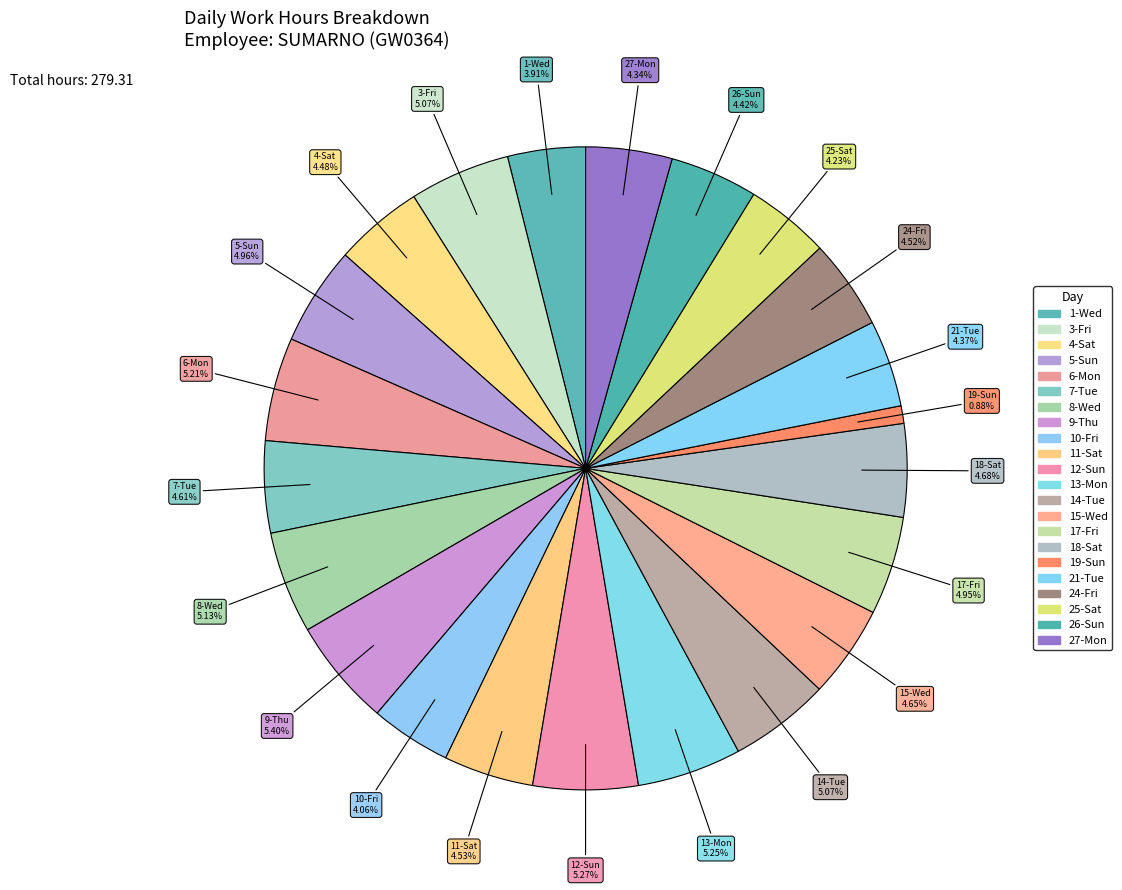

To the nearest percent, what portion does 15-Wed represent?

5%